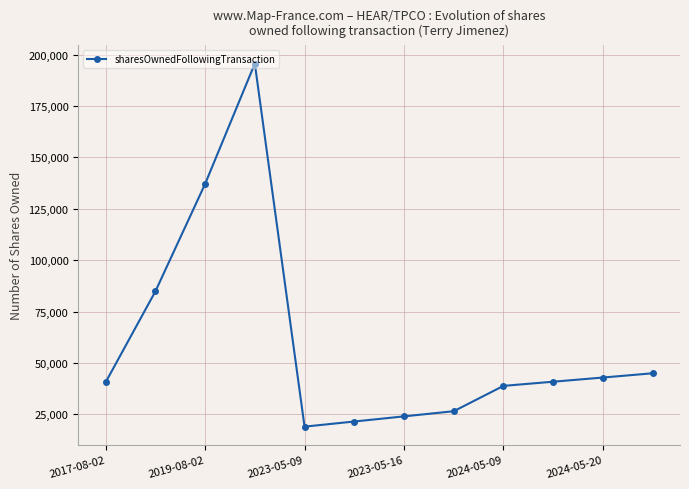

How many categories are shown in the chart?

12